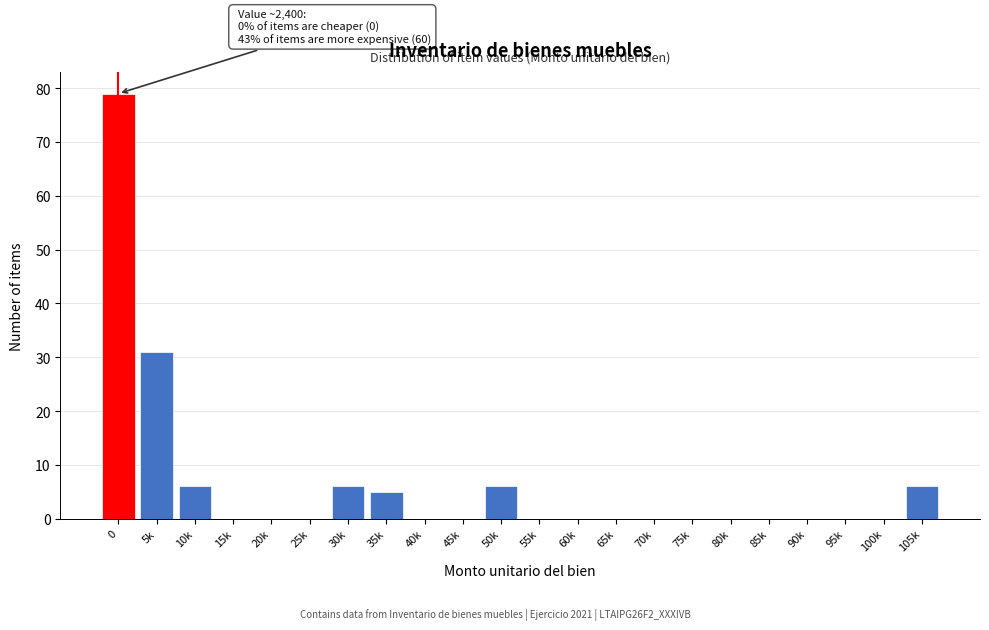

Reading left to right, what are all the values shown in this chart?

0=79	5k=31	10k=6	15k=0	20k=0	25k=0	30k=6	35k=5	40k=0	45k=0	50k=6	55k=0	60k=0	65k=0	70k=0	75k=0	80k=0	85k=0	90k=0	95k=0	100k=0	105k=6